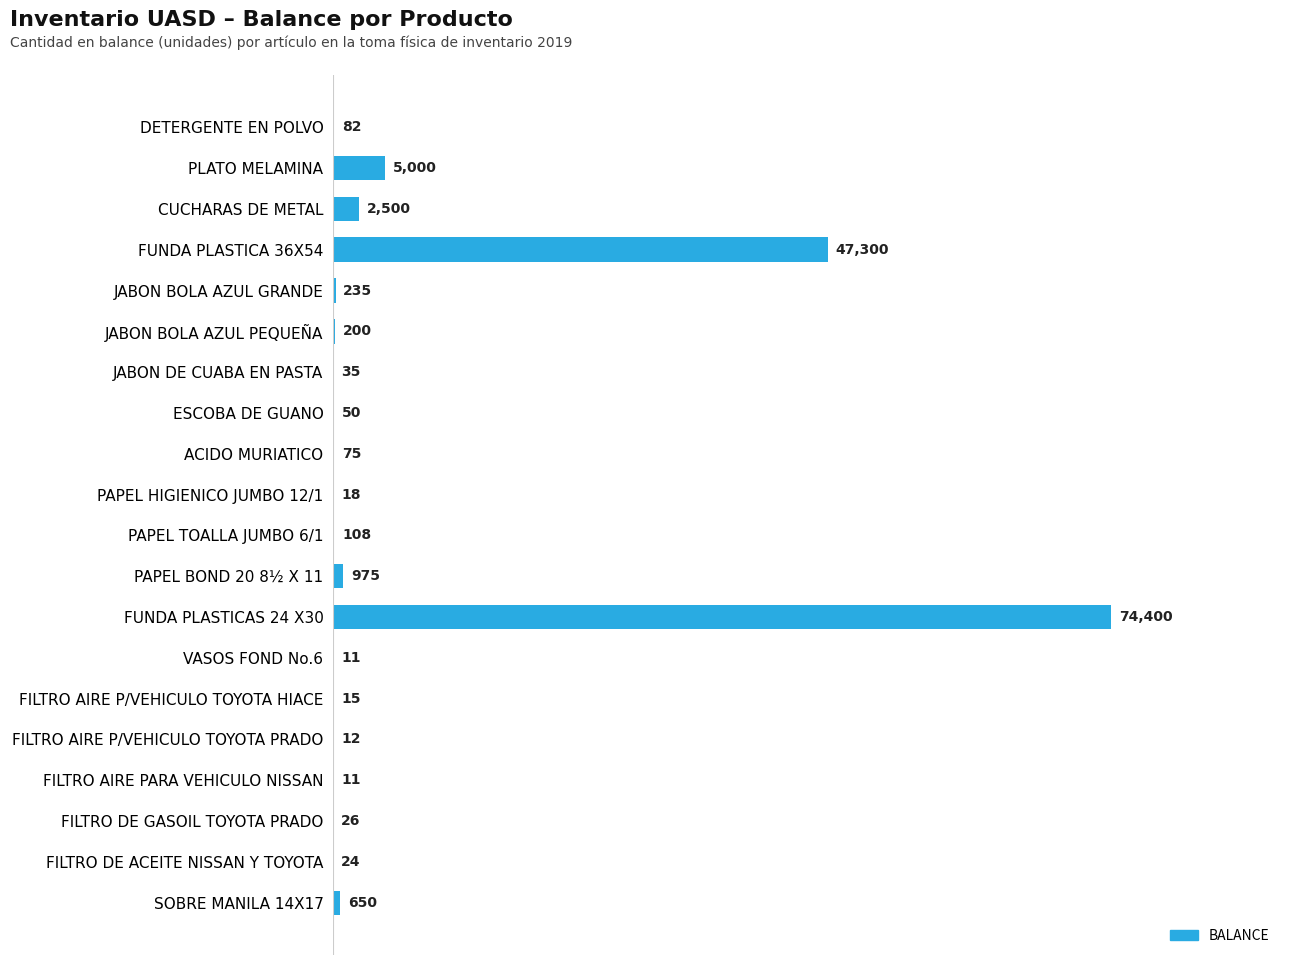

What is the sum of the values at JABON BOLA AZUL GRANDE and DETERGENTE EN POLVO?

317